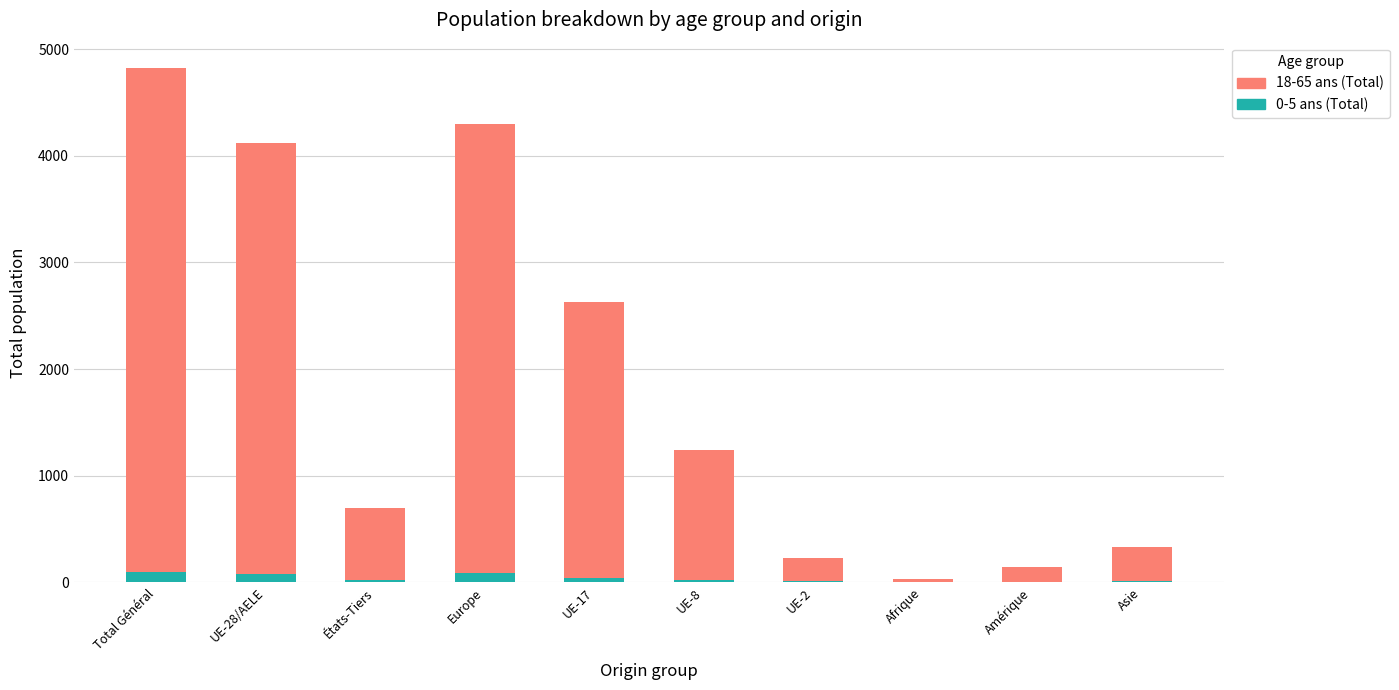

At which category is the sum across all series the highest?

Total Général